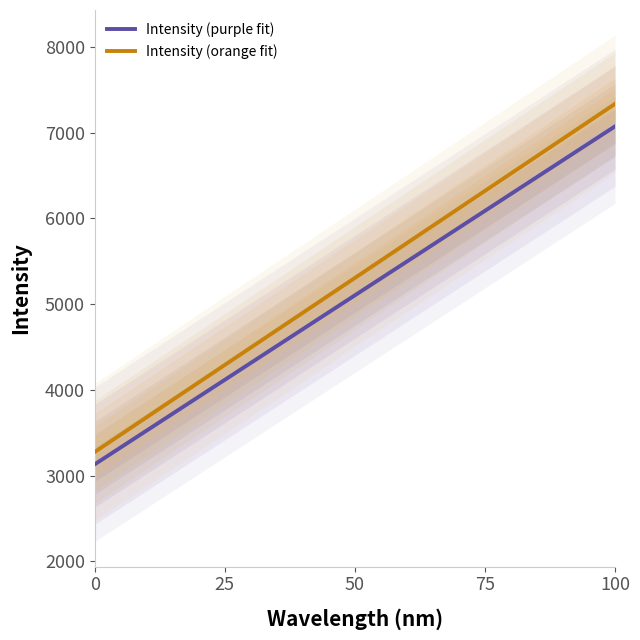

What is the highest value of the Intensity (orange fit) series?

7335.8